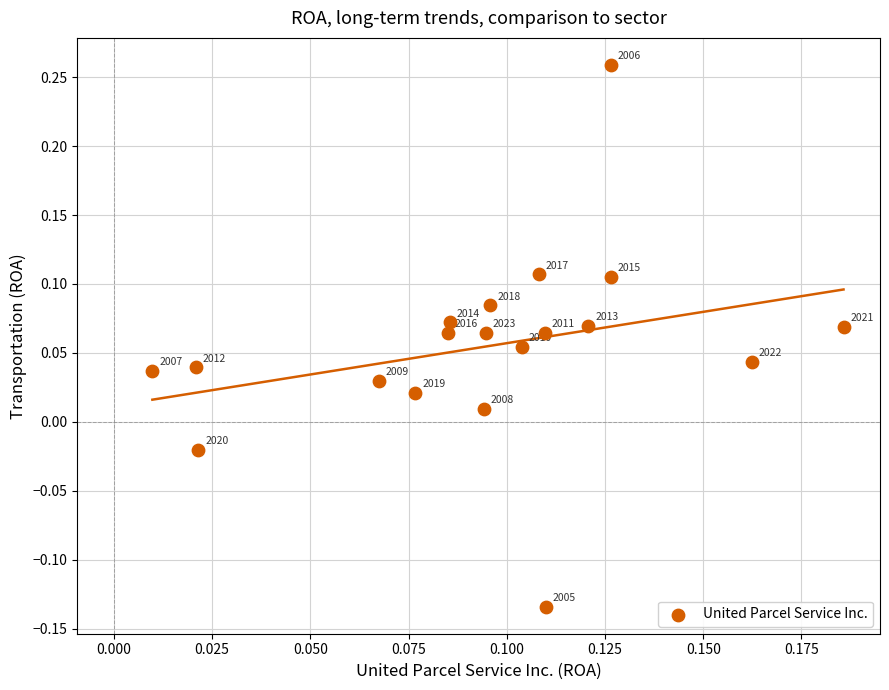

What is the range of Y values (max minus min)?

0.4